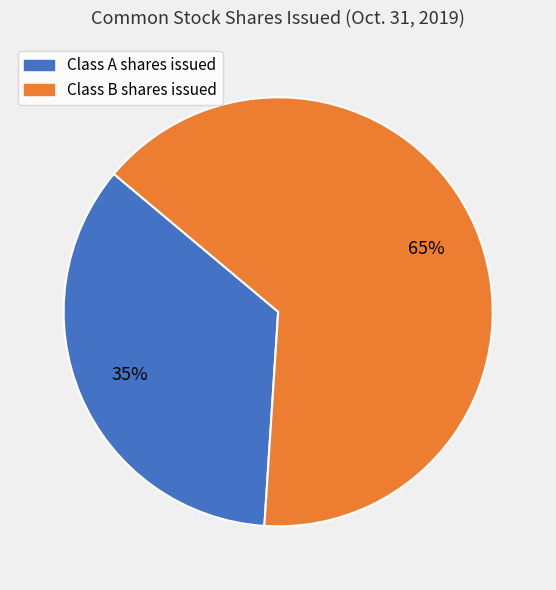

To the nearest percent, what percentage of the pie is Class A shares issued?

35%